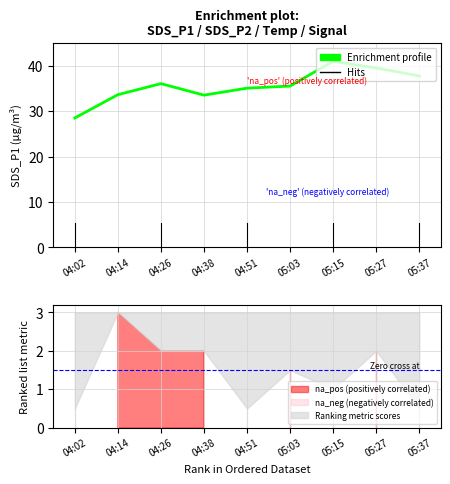

Where is the first local minimum?

04:38